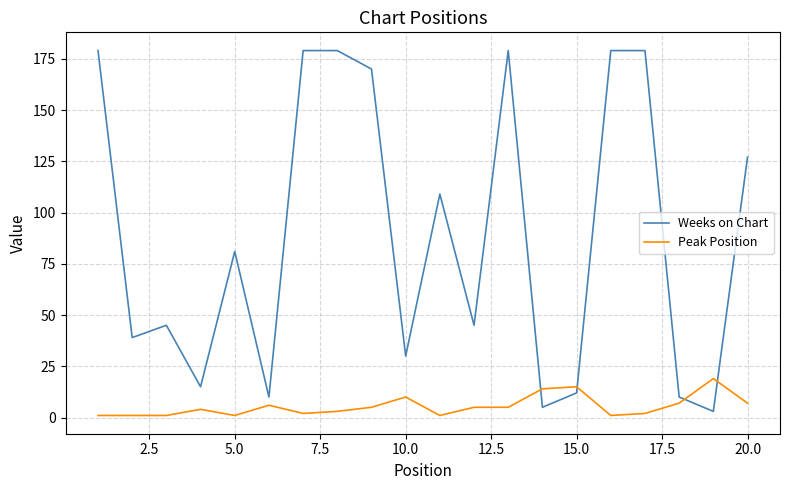

Which series has the largest total across all categories?

Weeks on Chart